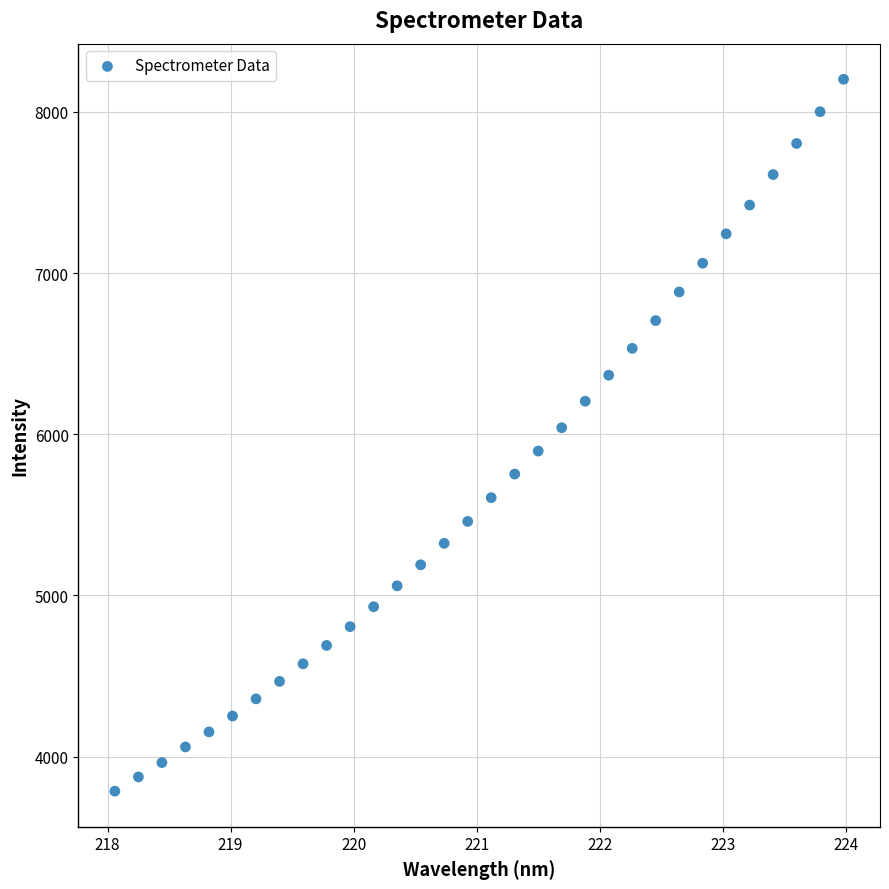

What is the range of X values (max minus min)?

5.9